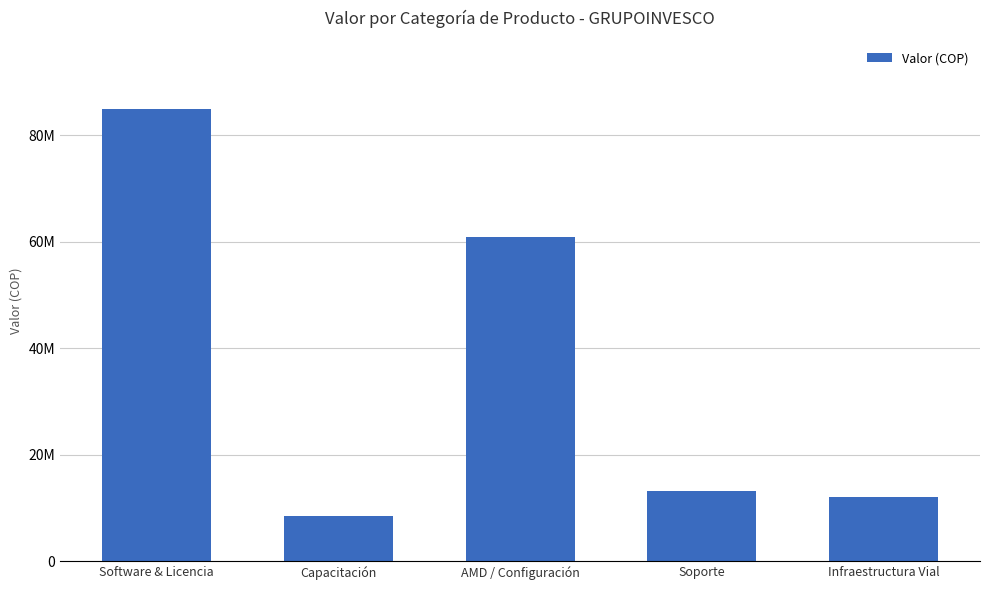

What is the label of the 1st bar from the right?

Infraestructura Vial